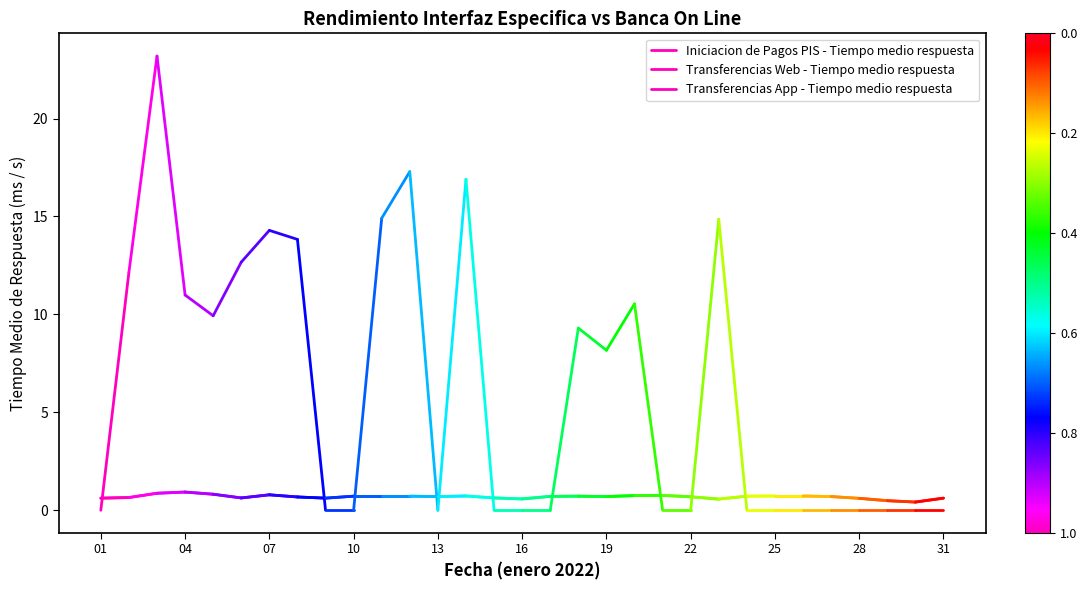

What are all the series names shown in the legend?

Iniciacion de Pagos PIS - Tiempo medio respuesta, Transferencias Web - Tiempo medio respuesta, Transferencias App - Tiempo medio respuesta